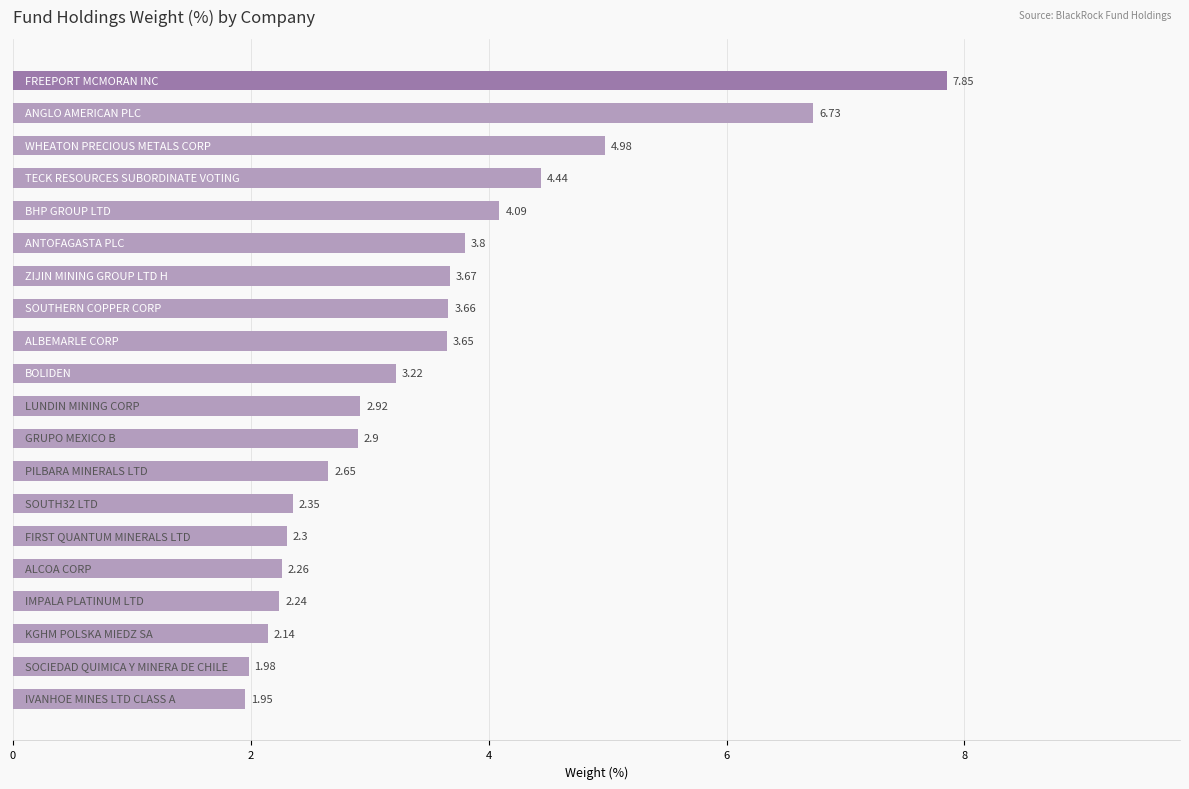

What is the difference between the maximum and minimum values?

5.9